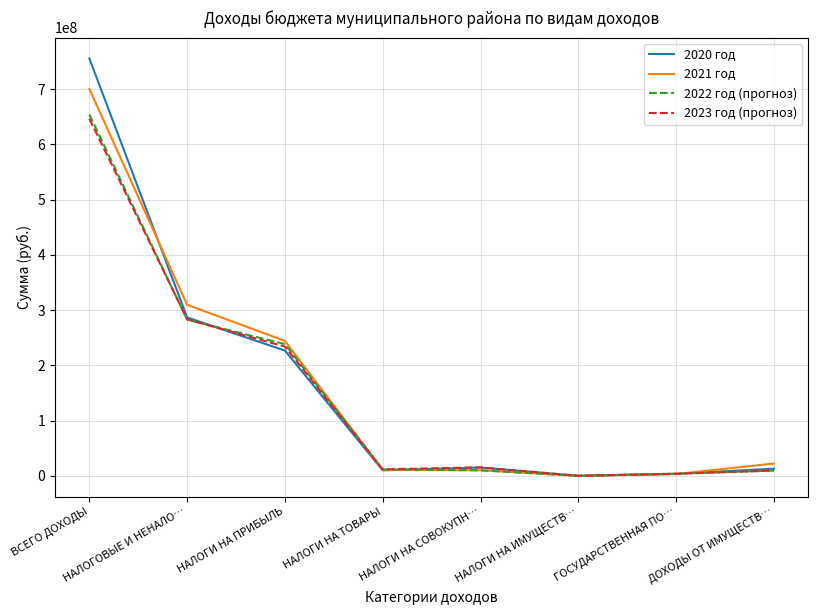

Which series has the largest range (max minus min)?

2020 год